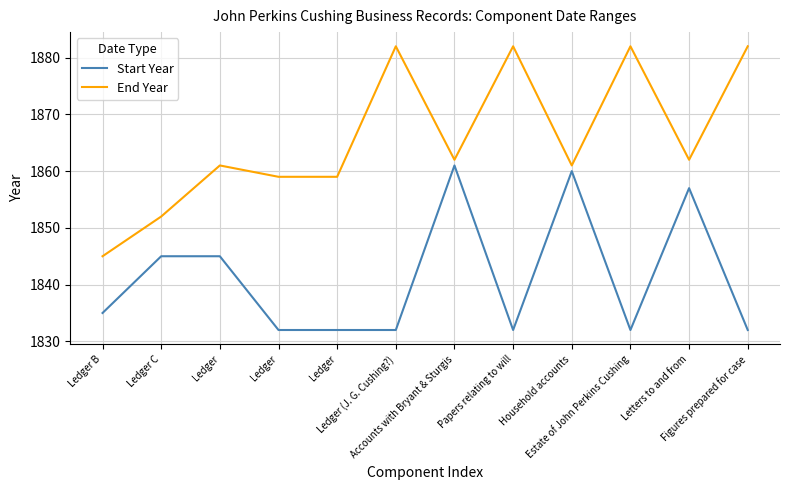

True or false: End Year and Start Year cross at least once.

False